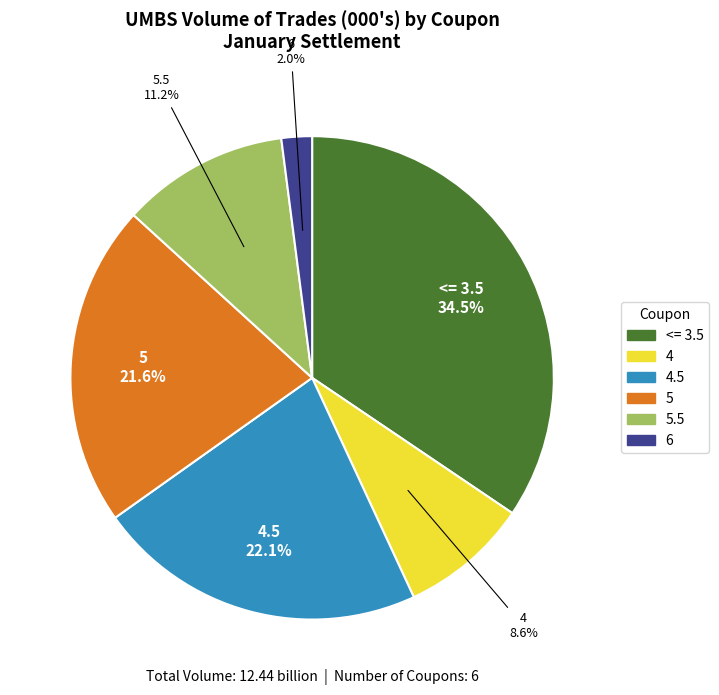

Is there a majority slice in this chart?

No